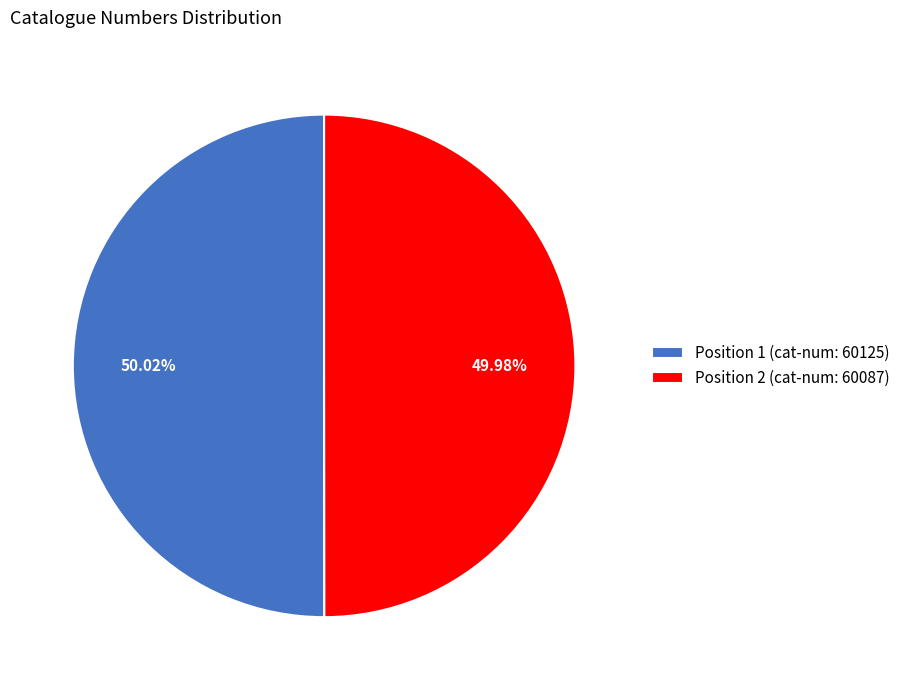

Is the sum of Position 2 (cat-num: 60087) and Position 1 (cat-num: 60125) greater than half?

Yes